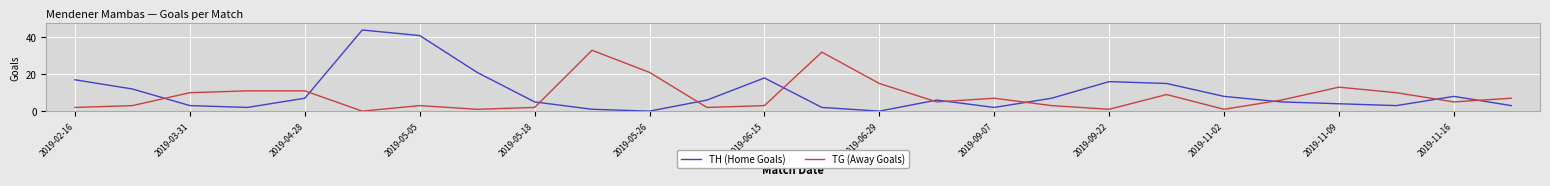

What is the maximum value for TG (Away Goals)?

33